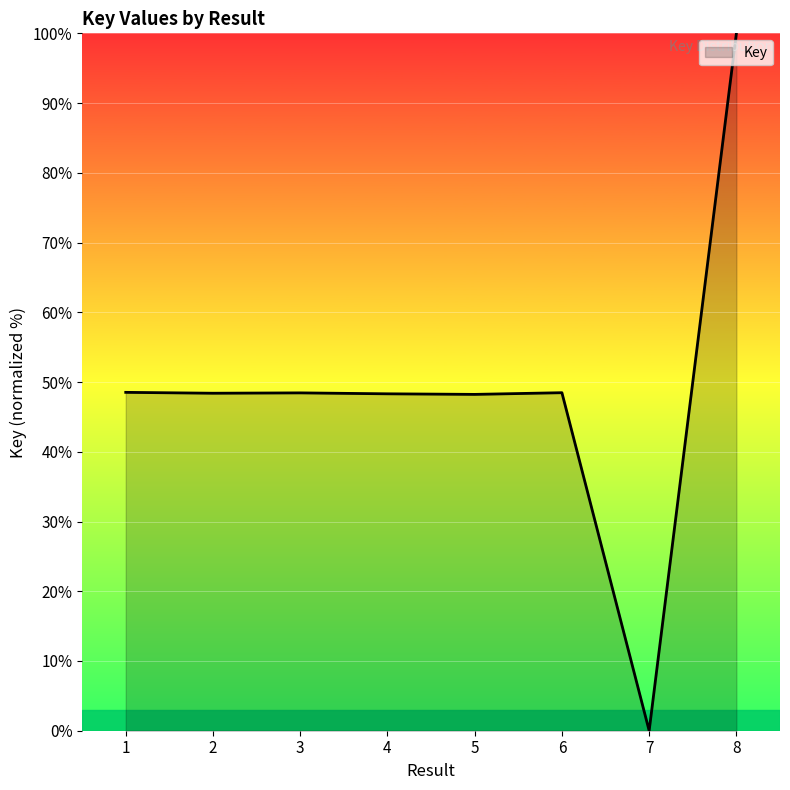

The chart shows a value of 48.4 at 2. True or false?

True